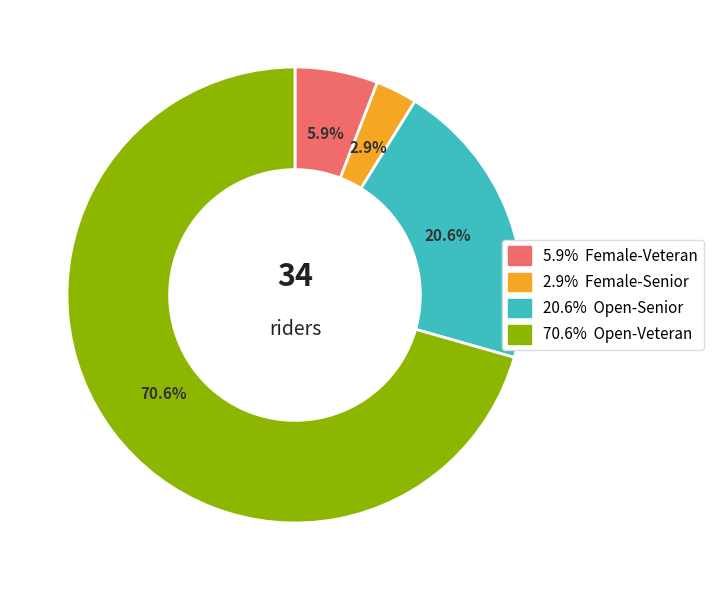

Does any single category account for the majority?

Yes